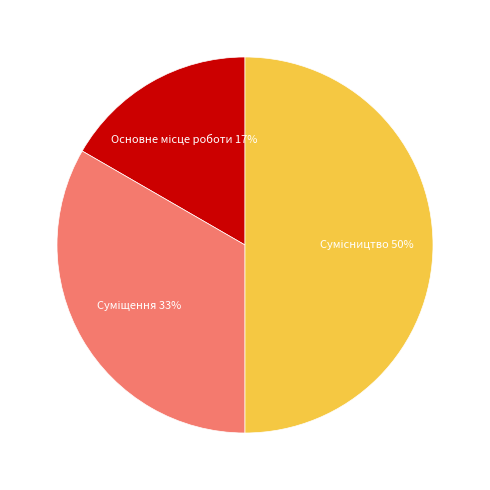

To the nearest percent, what is the average slice percentage?

33%